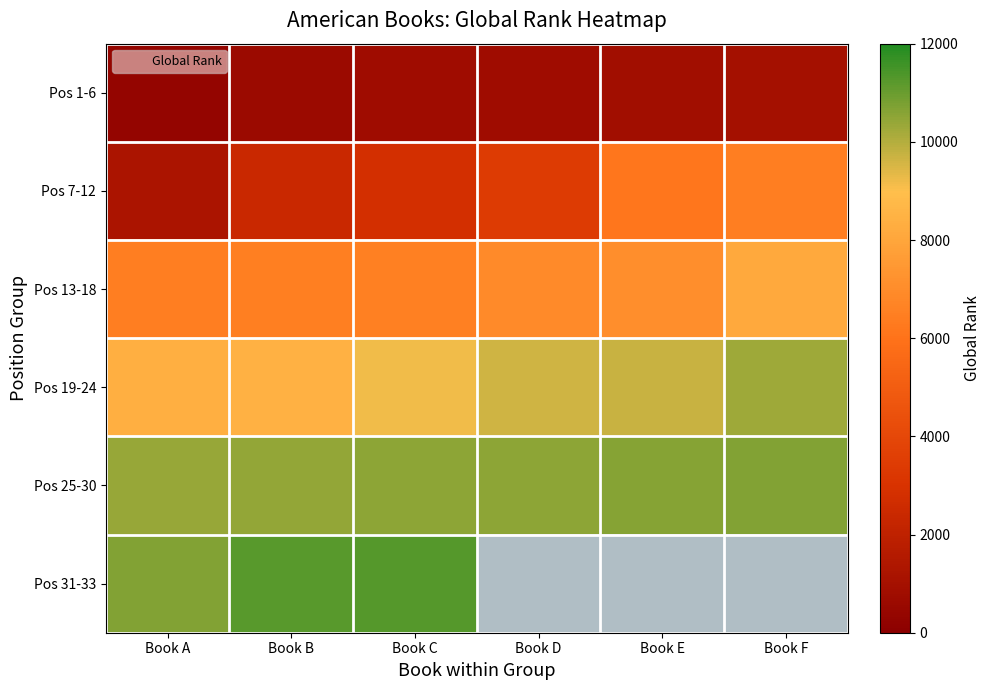

At how many categories does at least one series exceed 5263?

6